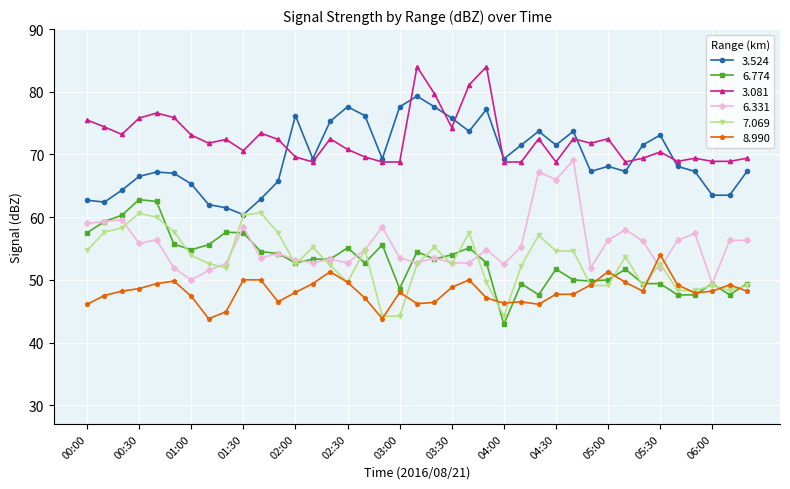

How many categories are shown in the chart?

39